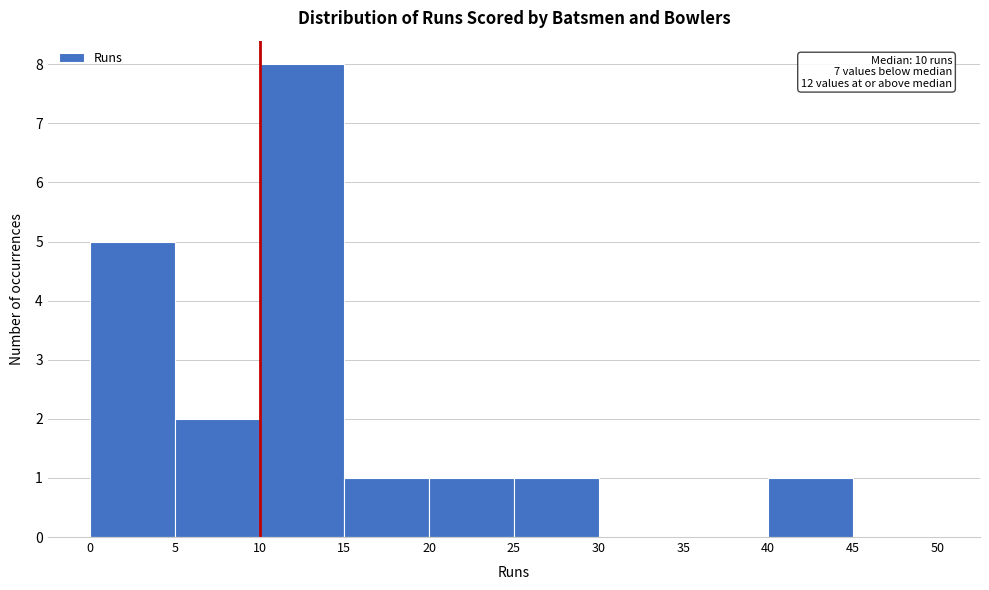

Over which range of the x-axis is the bar tallest?

10 to 15